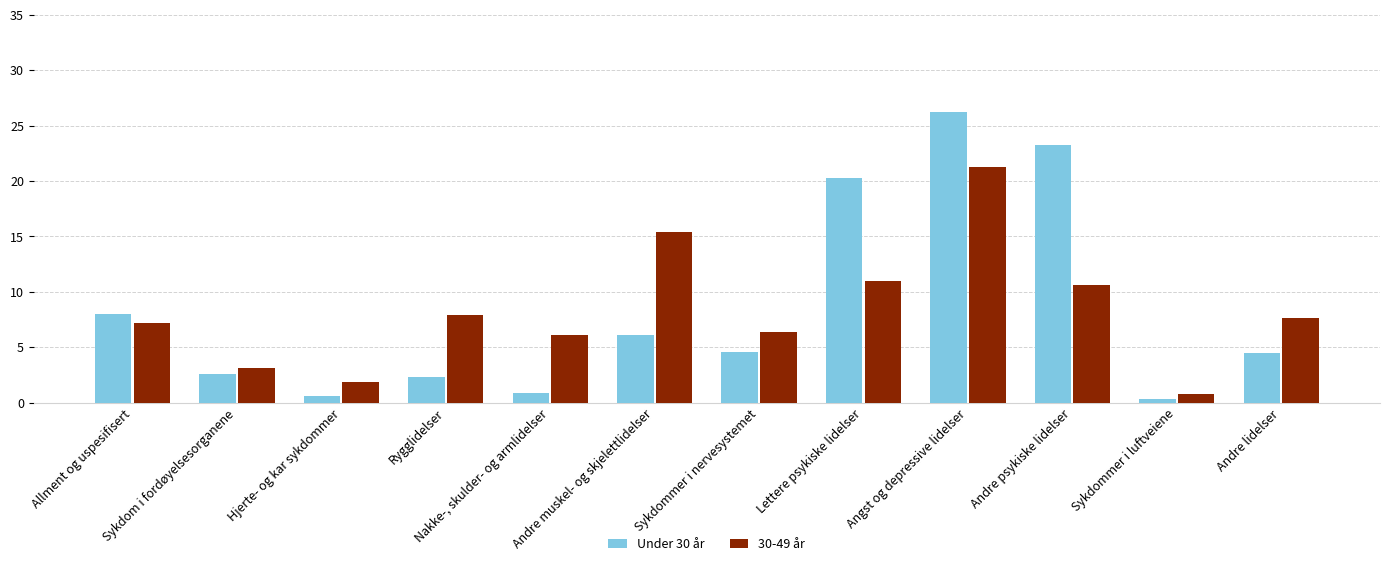

Rank the series by their maximum value, from highest to lowest.

Under 30 år, 30-49 år